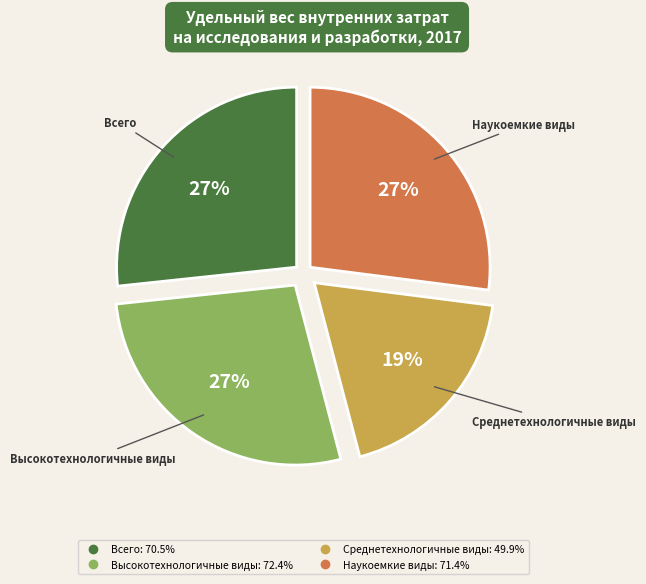

Does Всего represent more than half of the total?

No